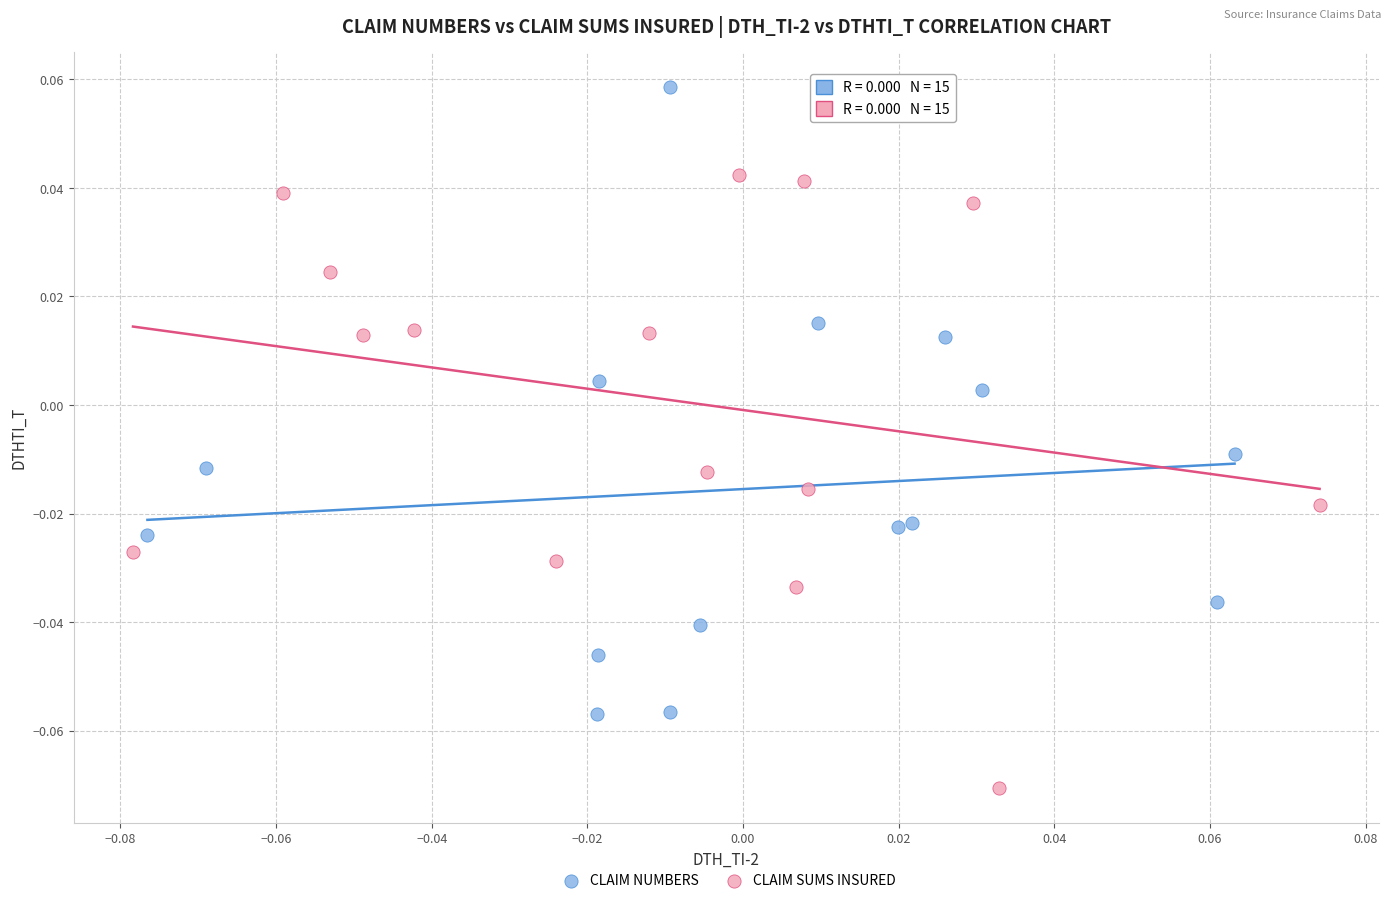

Which series reaches the maximum Y coordinate?

CLAIM NUMBERS